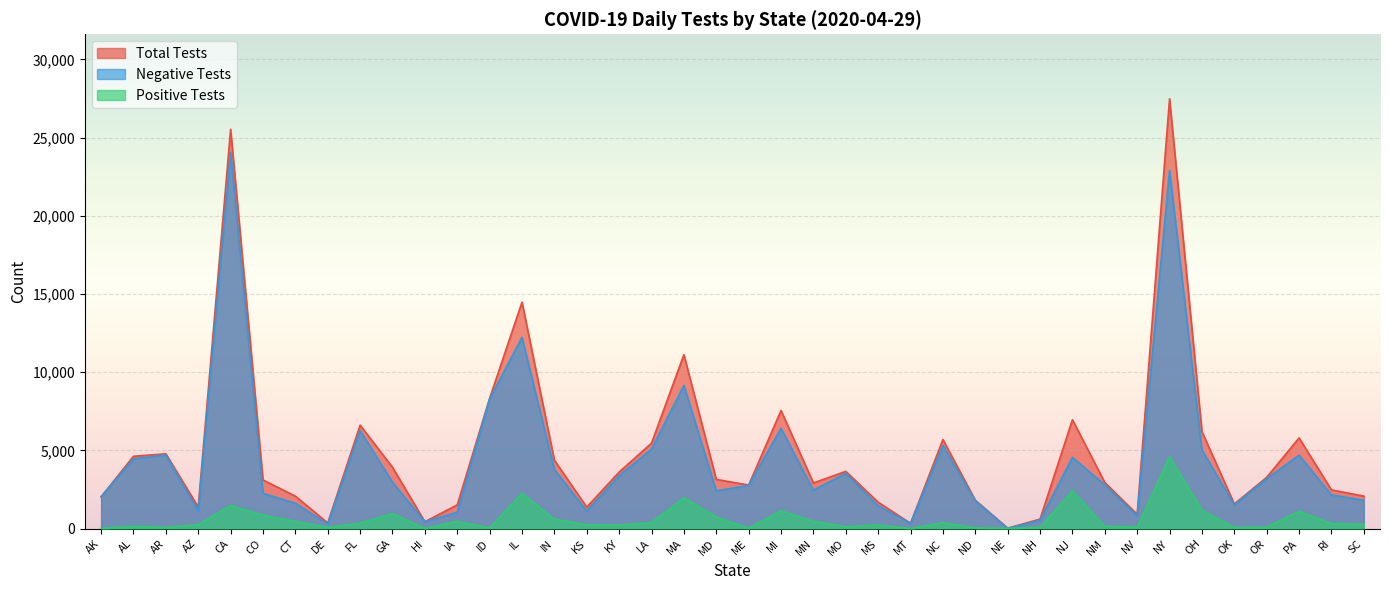

Which has a higher value, NC or MA?

MA